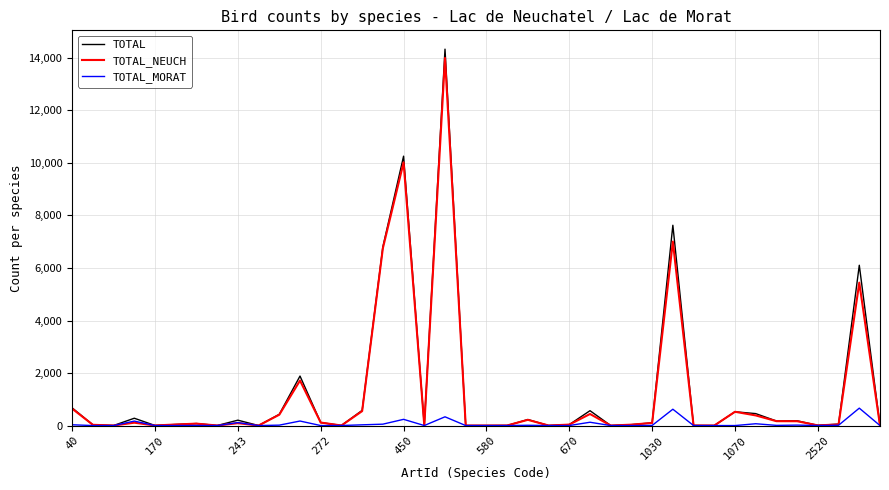

Which series has the widest spread of values?

TOTAL